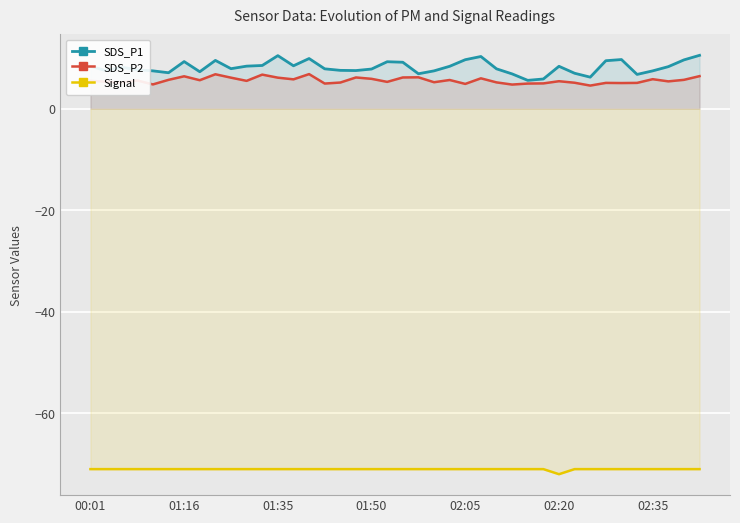

What is the maximum value shown in the chart?

10.5